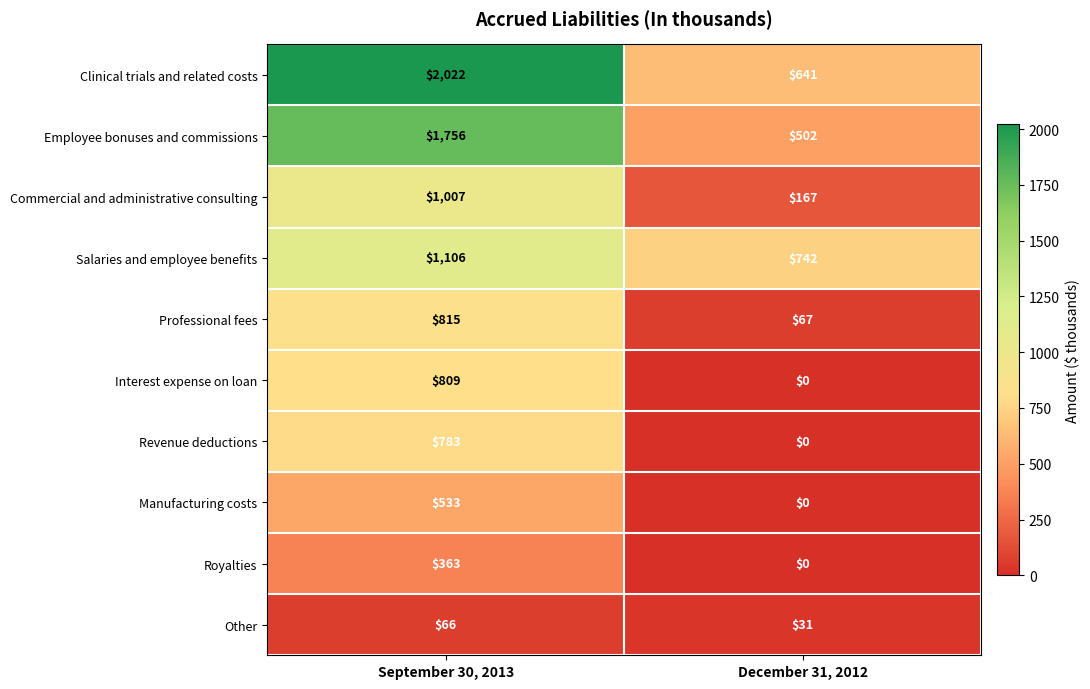

How many values in the Clinical trials and related costs series are below 2022?

1